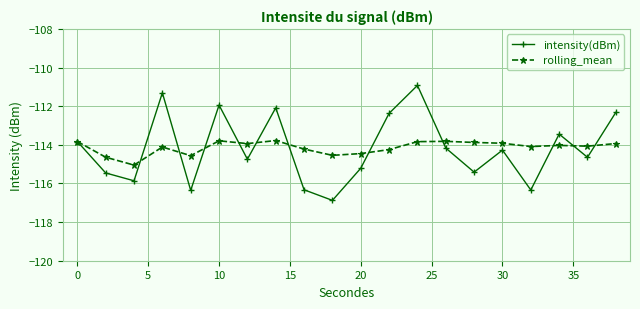

List the series in order of their peak value, lowest first.

rolling_mean, intensity(dBm)